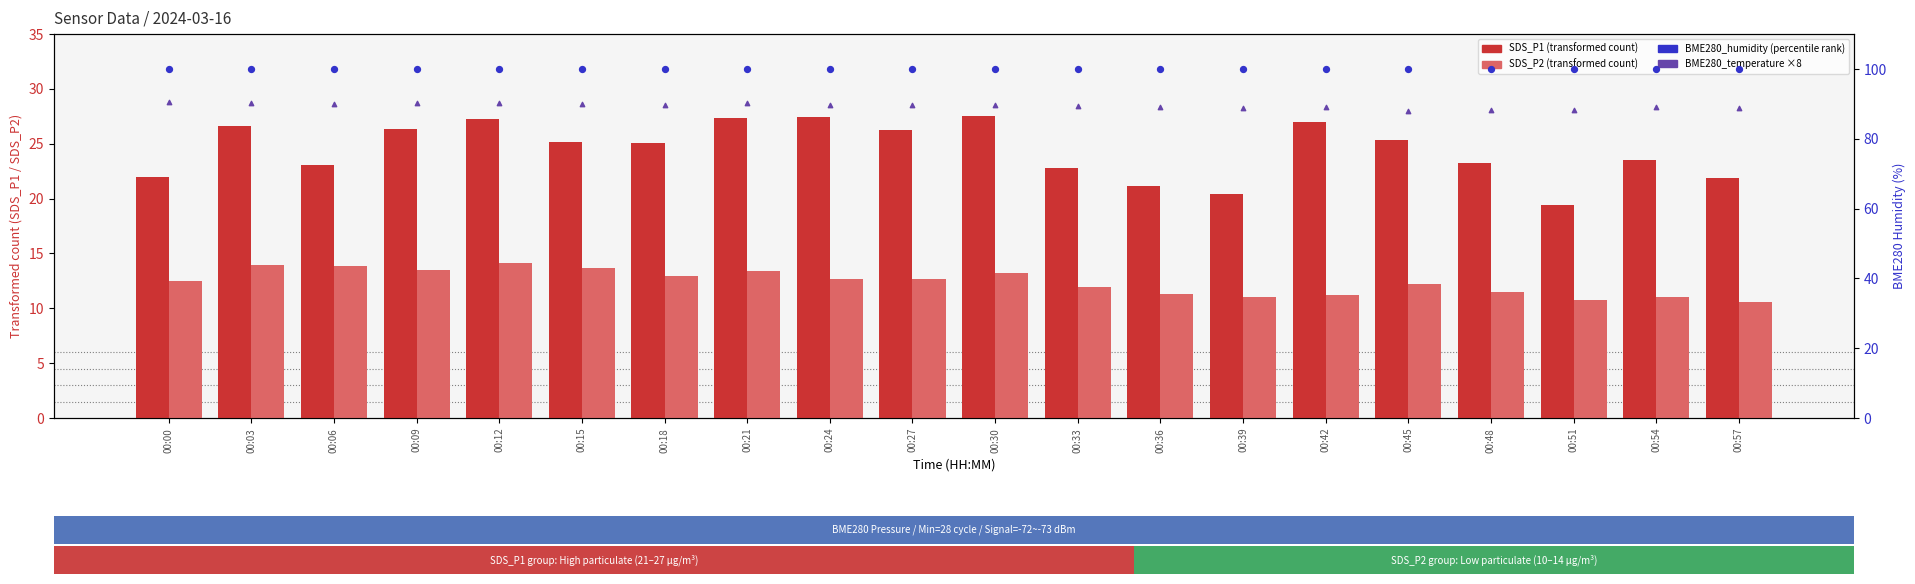

Is the value of SDS_P2 at 00:09 greater than the value of BME280_temperature (×8) at 00:33?

No